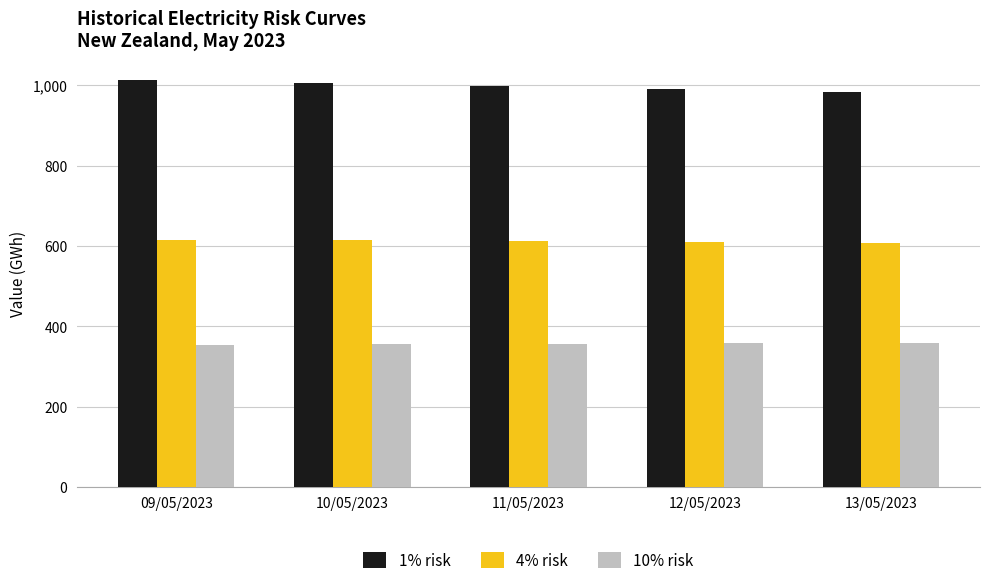

List the series in order of their overall mean, lowest first.

10% risk, 4% risk, 1% risk